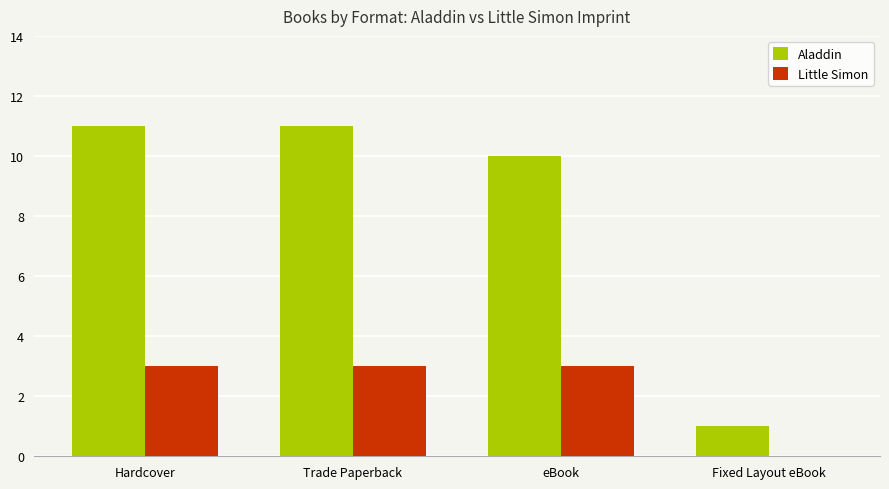

Reading right to left, what are all the values shown in this chart?

Aladdin: 1	10	11	11
Little Simon: 0	3	3	3